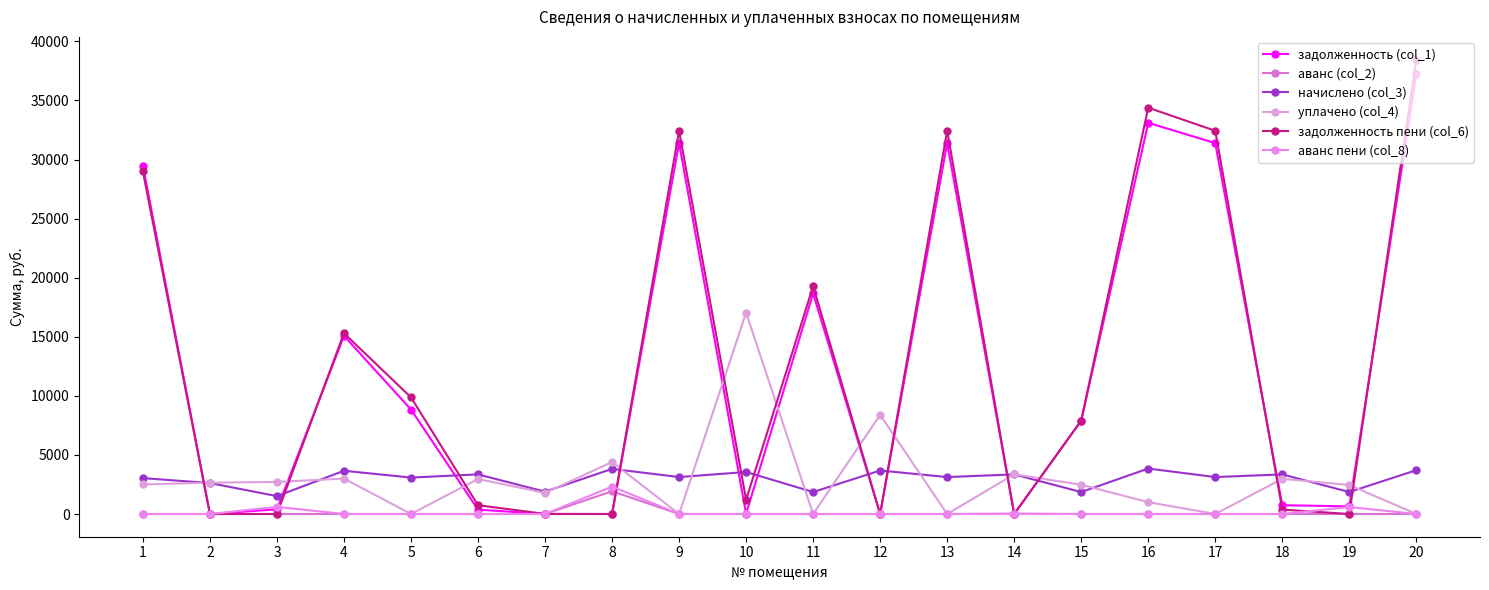

At which category does аванс (col_2) reach its first local peak?

2